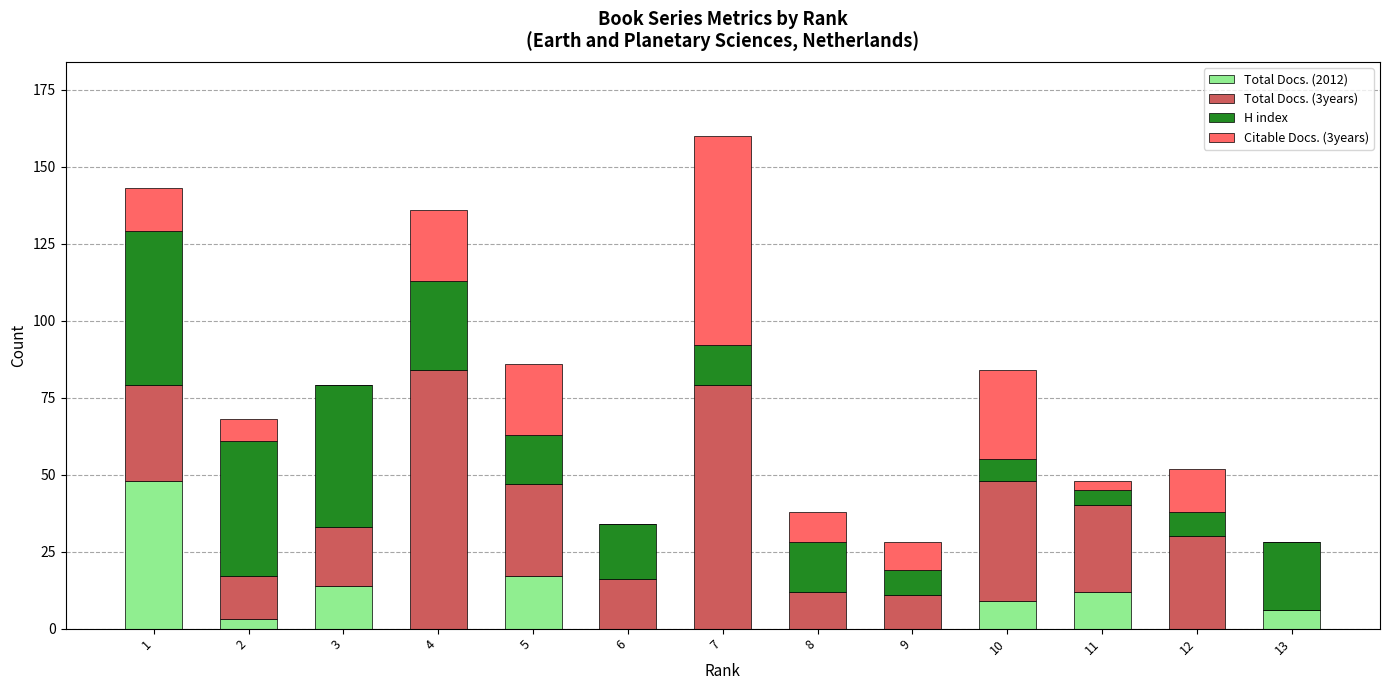

At which category is the sum across all series the highest?

7